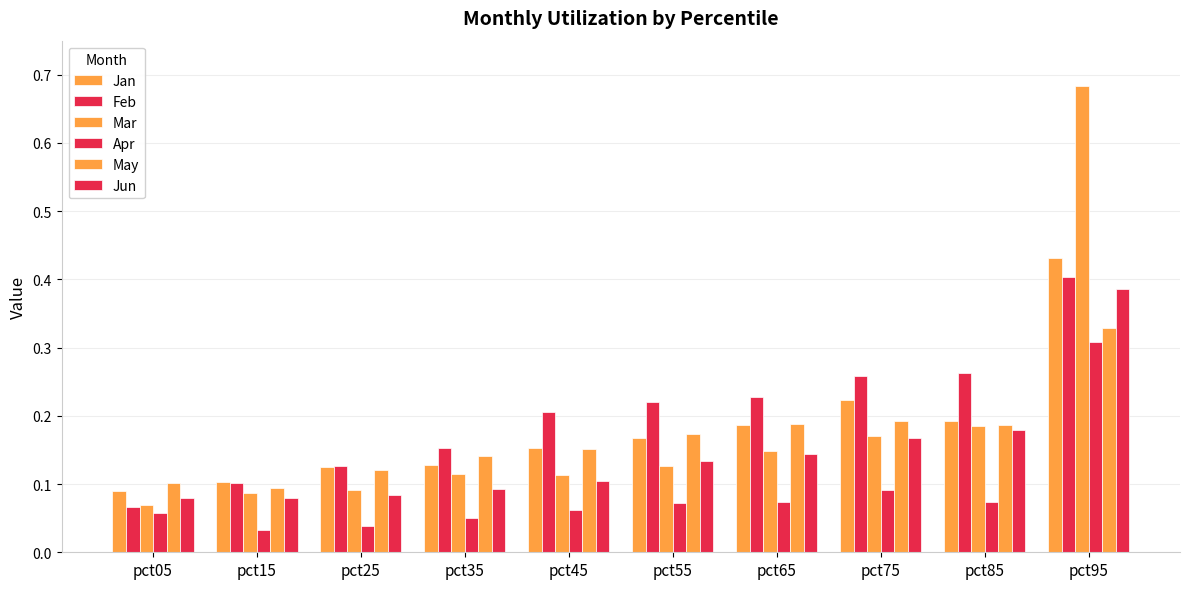

Is it true that Apr equals 0.1 at pct65?

True